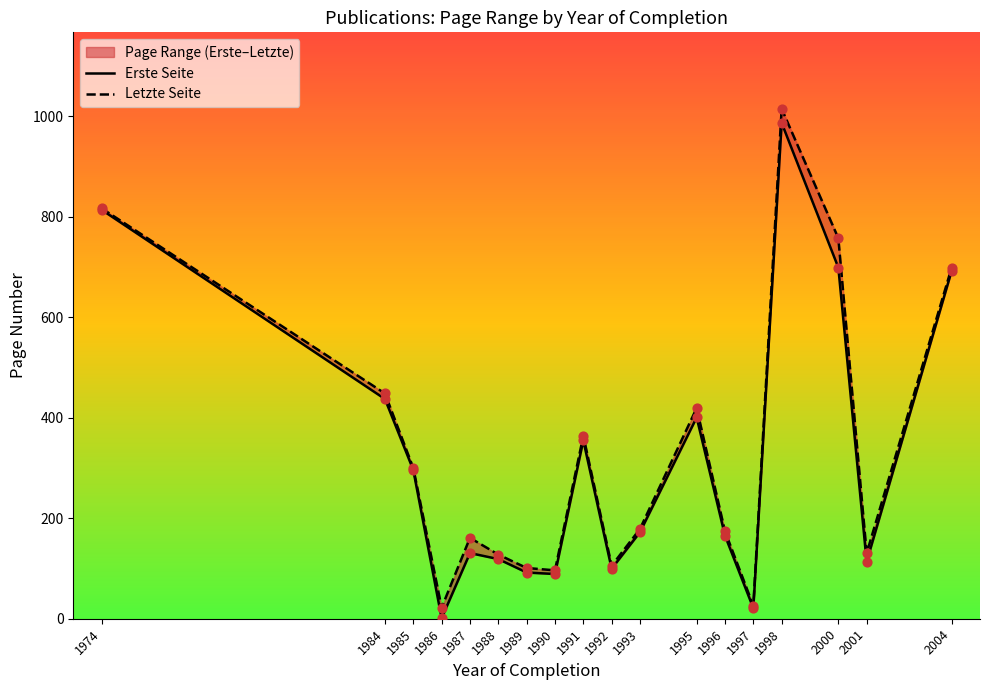

What is the total value across all series at 1991?

719.0